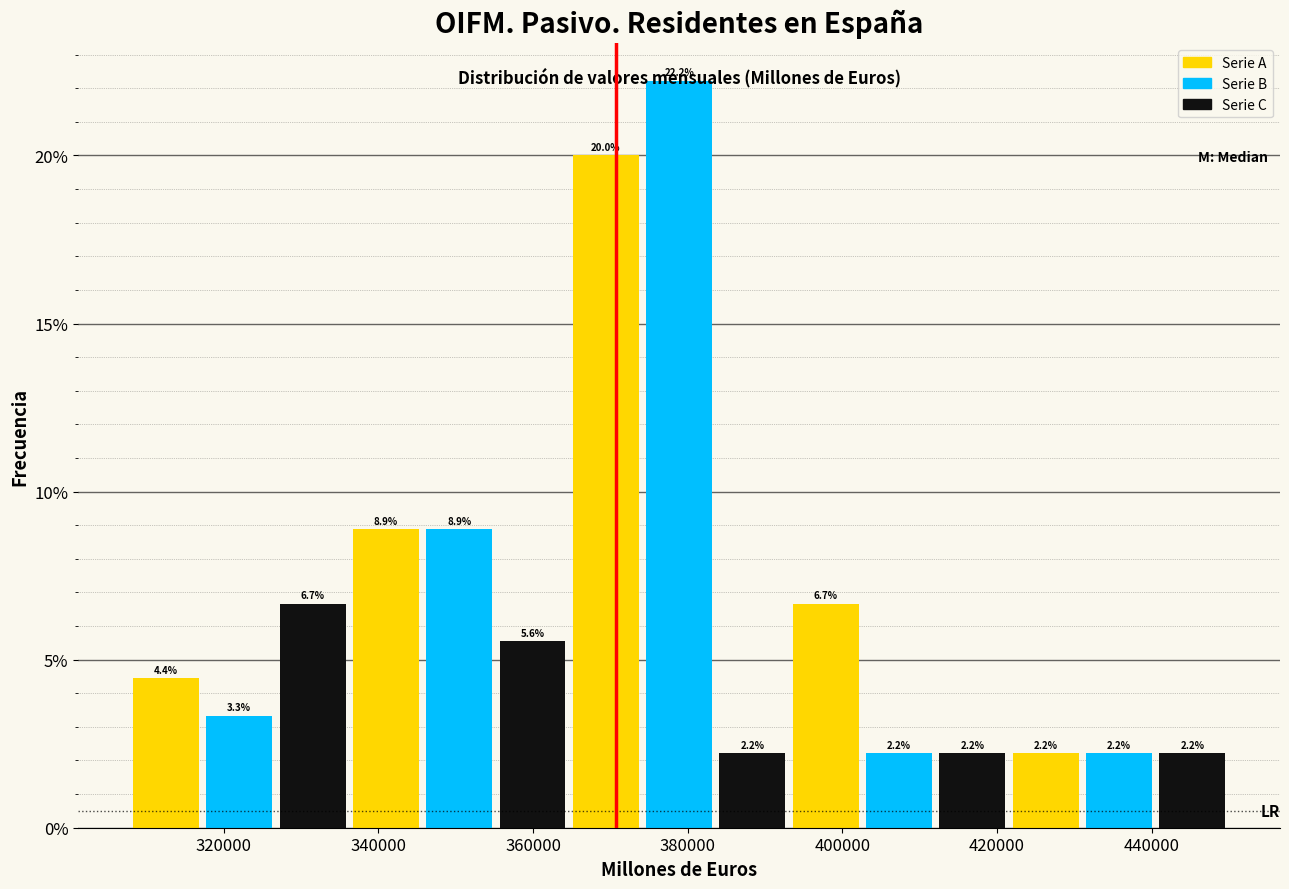

Which range on the x-axis has the tallest bar?

374000 to 384000